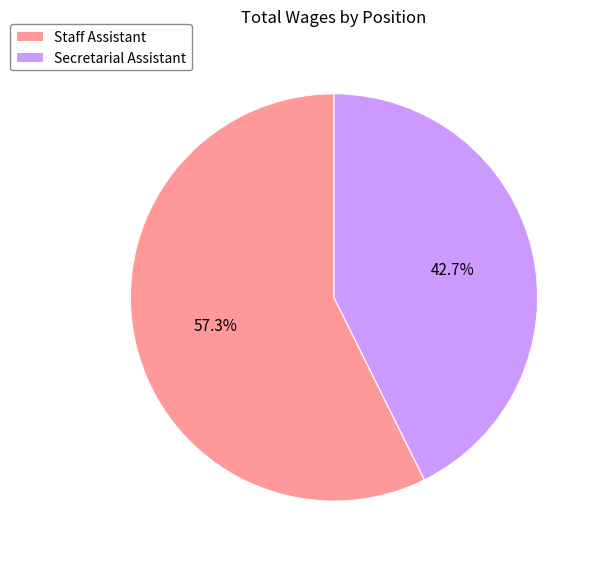

True or false: Staff Assistant accounts for 57% of the total.

True